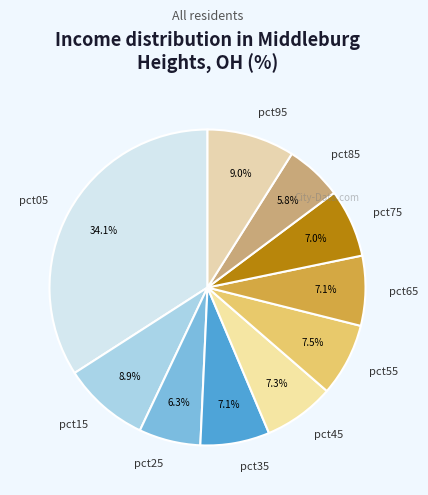

To the nearest percent, what is the difference between the pct25 and pct45 slice percentages?

1%